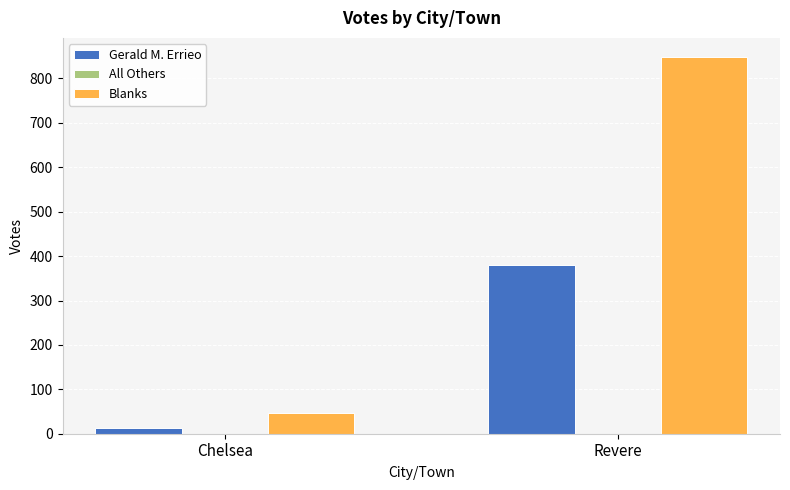

At which category does the chart reach its peak across all series?

Revere